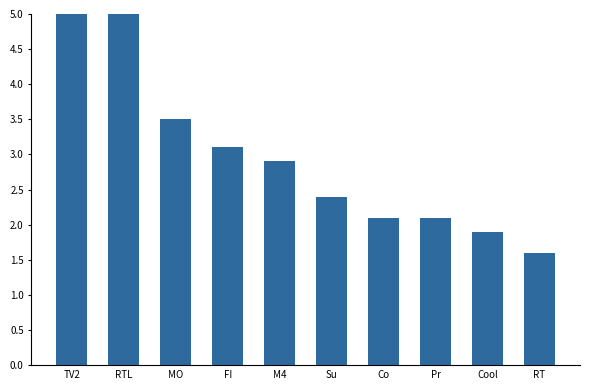

Reading left to right, extract all data points from this chart.

TV2=11.4	RTL=8.6	MO=3.5	FI=3.1	M4=2.9	Su=2.4	Co=2.1	Pr=2.1	Cool=1.9	RT=1.6